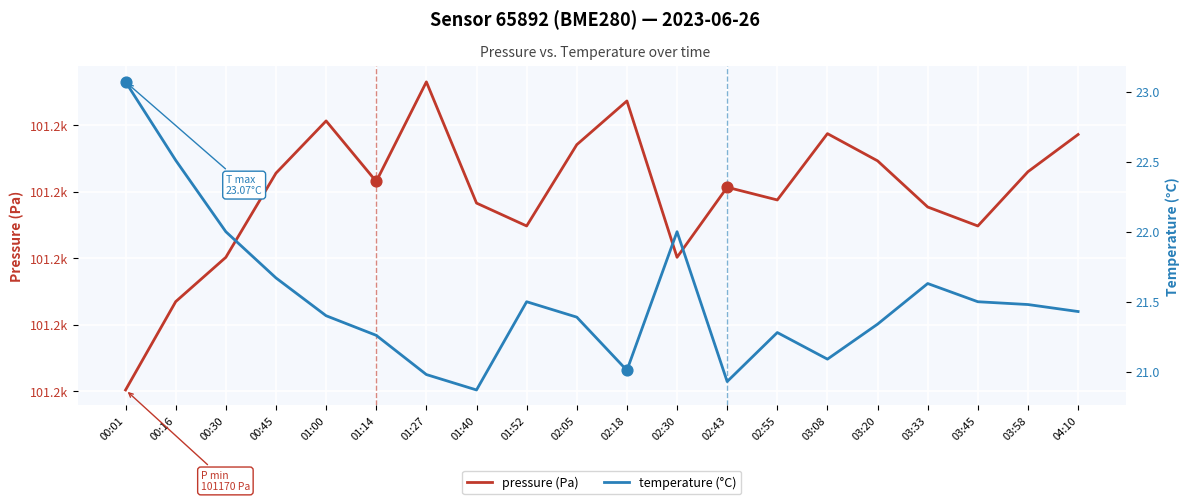

What are all the series names shown in the legend?

pressure (Pa), temperature (°C)